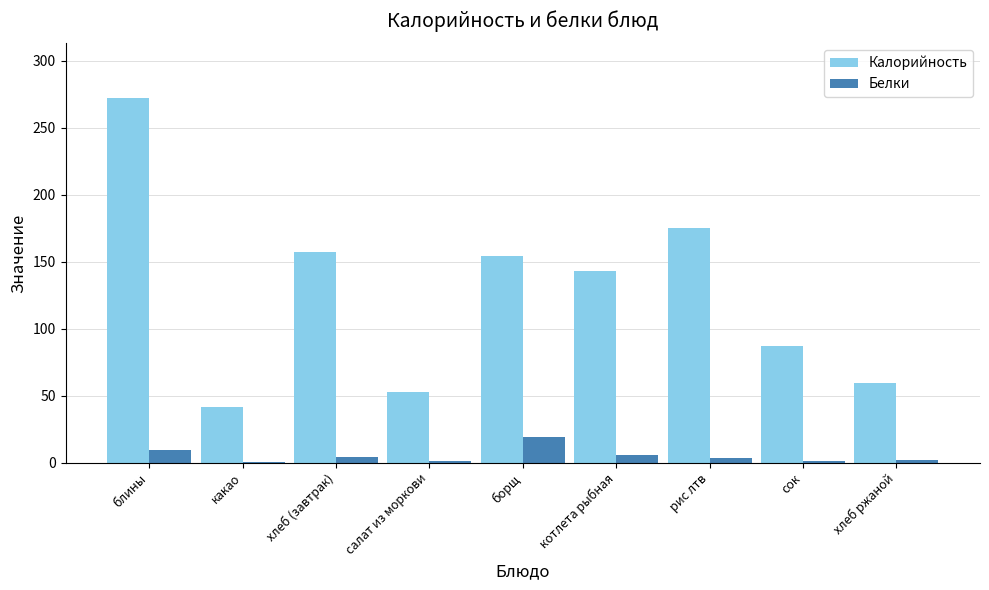

At which category is the sum across all series the highest?

блины